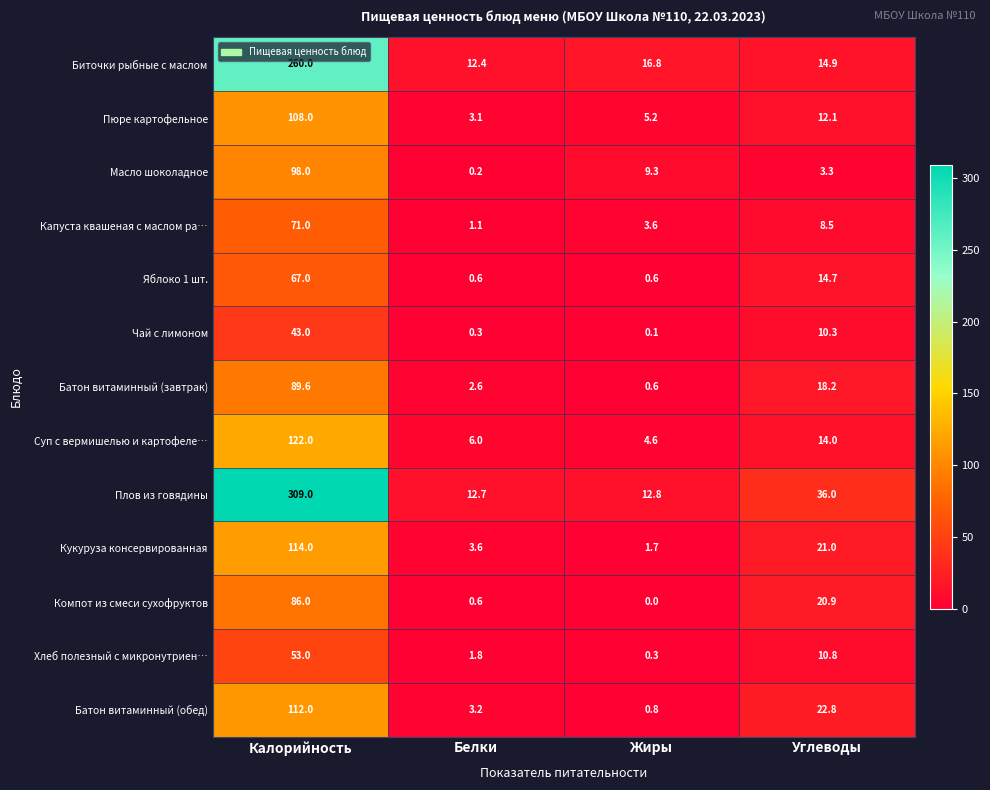

At which category is the sum across all series the highest?

Калорийность